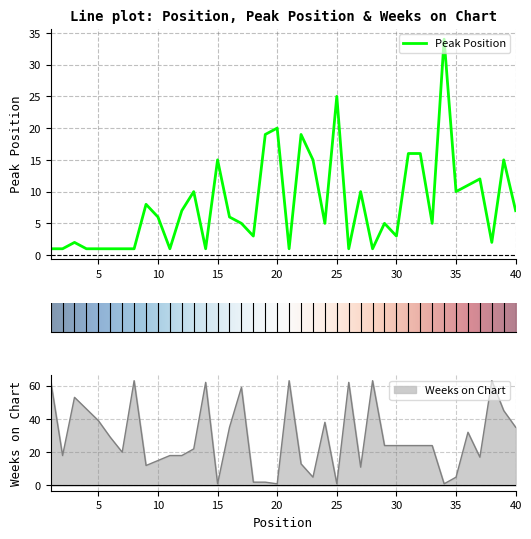

Is the value of Peak Position at 39 greater than the value of Weeks on Chart at 19?

Yes